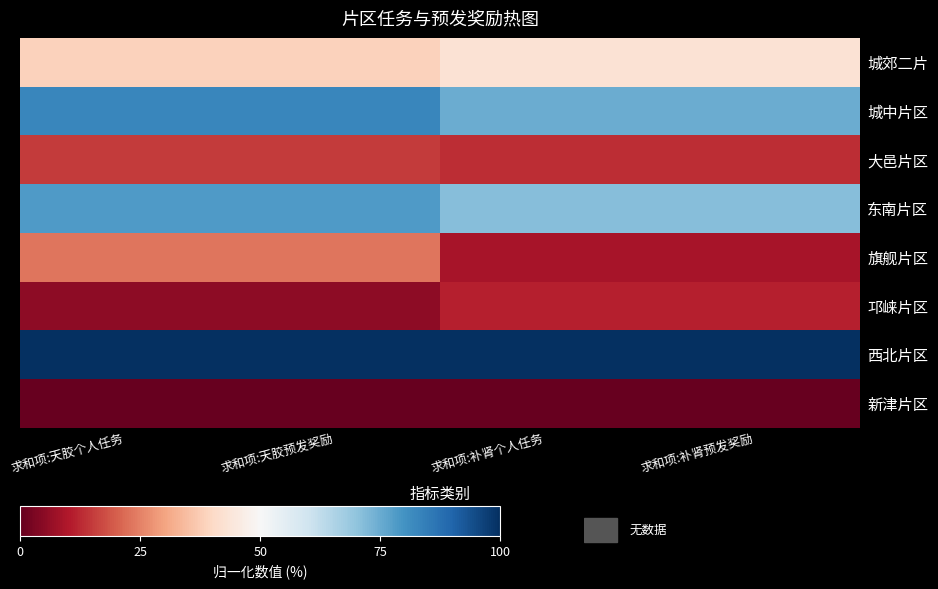

Reading right to left, list all the values displayed in this chart.

城郊二片: 求和项:补肾预发奖励=42.9	求和项:补肾个人任务=42.9	求和项:天胶预发奖励=38.3	求和项:天胶个人任务=38.3
城中片区: 求和项:补肾预发奖励=74.7	求和项:补肾个人任务=74.7	求和项:天胶预发奖励=82.7	求和项:天胶个人任务=82.7
大邑片区: 求和项:补肾预发奖励=13.2	求和项:补肾个人任务=13.2	求和项:天胶预发奖励=15.0	求和项:天胶个人任务=15.0
东南片区: 求和项:补肾预发奖励=71.4	求和项:补肾个人任务=71.4	求和项:天胶预发奖励=78.2	求和项:天胶个人任务=78.2
旗舰片区: 求和项:补肾预发奖励=8.8	求和项:补肾个人任务=8.8	求和项:天胶预发奖励=23.3	求和项:天胶个人任务=23.3
邛崃片区: 求和项:补肾预发奖励=11.0	求和项:补肾个人任务=11.0	求和项:天胶预发奖励=5.3	求和项:天胶个人任务=5.3
西北片区: 求和项:补肾预发奖励=100.0	求和项:补肾个人任务=100.0	求和项:天胶预发奖励=100.0	求和项:天胶个人任务=100.0
新津片区: 求和项:补肾预发奖励=0.0	求和项:补肾个人任务=0.0	求和项:天胶预发奖励=0.0	求和项:天胶个人任务=0.0